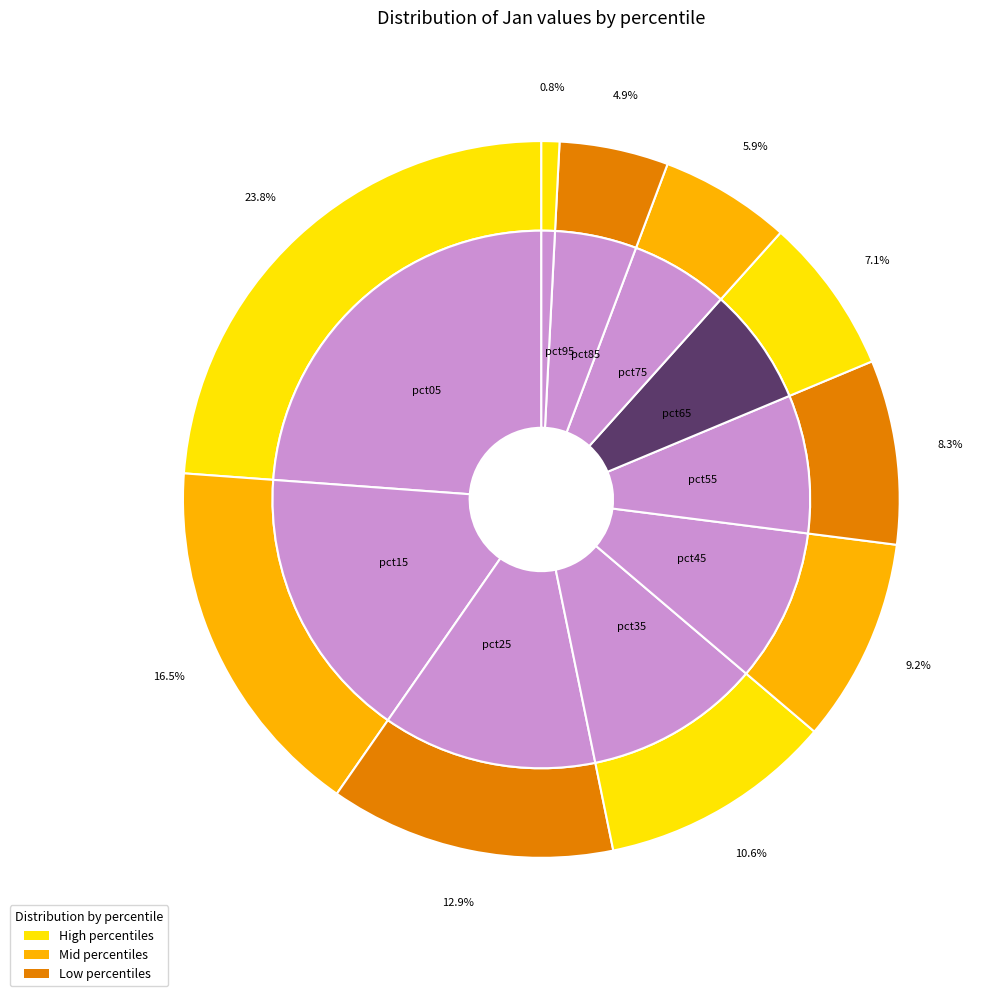

What is the total percentage of pct45 and pct55?

17.5%